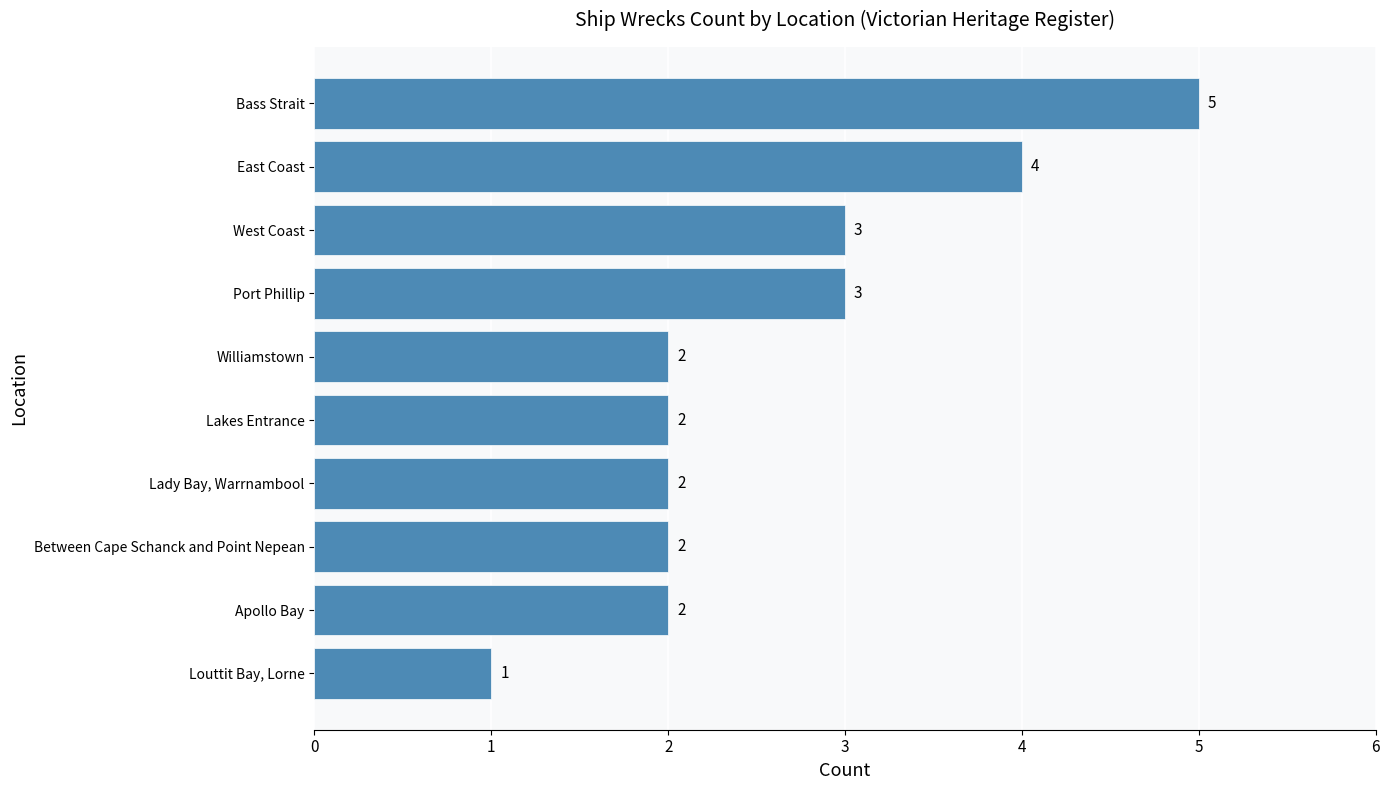

Which has a higher value, Williamstown or Bass Strait?

Bass Strait